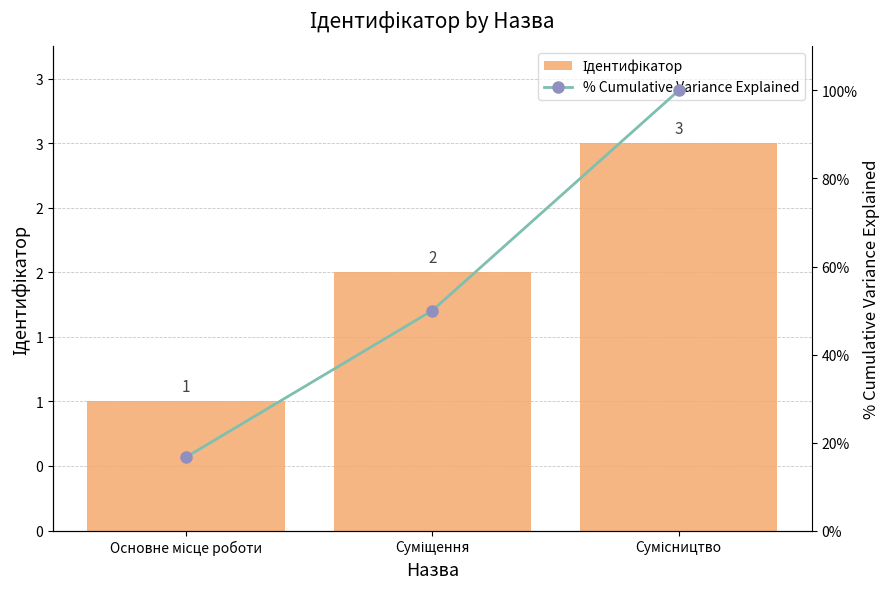

Reading left to right, transcribe all the data shown in this chart.

Ідентифікатор: 1.0	2.0	3.0
% Cumulative Variance Explained: 16.7	50.0	100.0